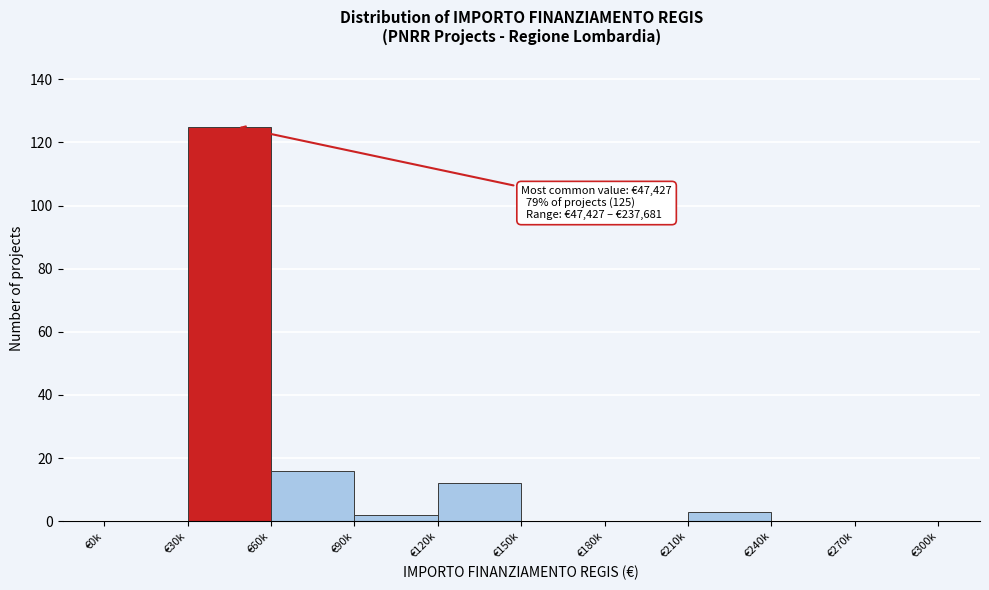

Reading left to right, list all the values displayed in this chart.

€0k=0	€30k=125	€60k=16	€90k=2	€120k=12	€150k=0	€180k=0	€210k=3	€240k=0	€270k=0